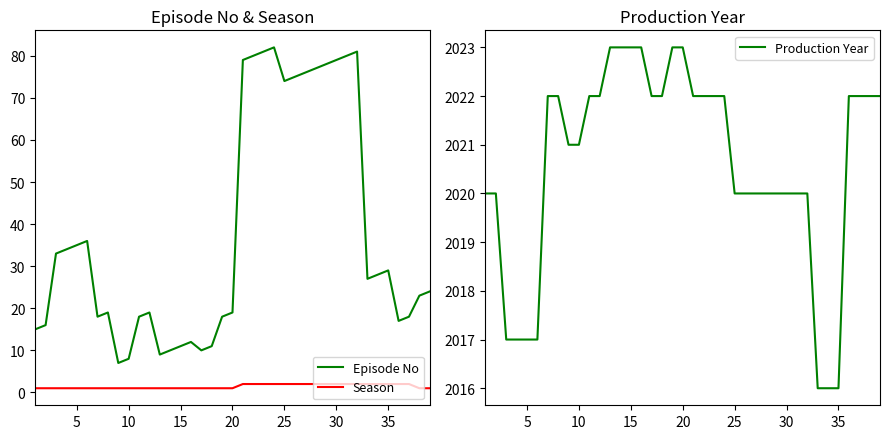

What is the sum of all Episode No values?

1466